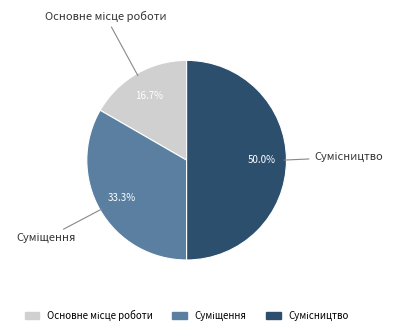

Is it true that Основне місце роботи is 17% of the pie?

True